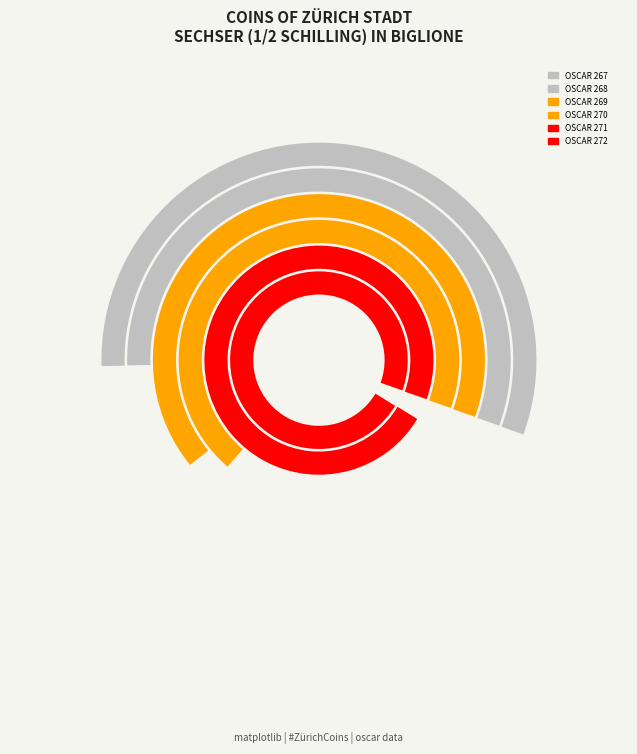

Reading right to left, what are all the values shown in this chart?

A partire dall'anno: 1584	1578	1560	1559	1555	1555
Fino all'anno: 1584	1578	1560	1559	1555	1555